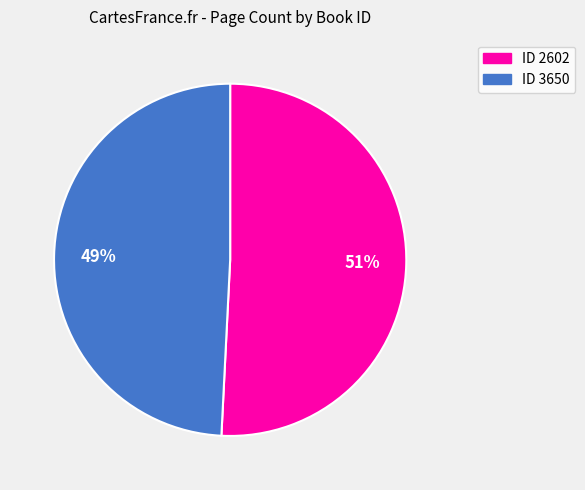

Is there a majority slice in this chart?

Yes